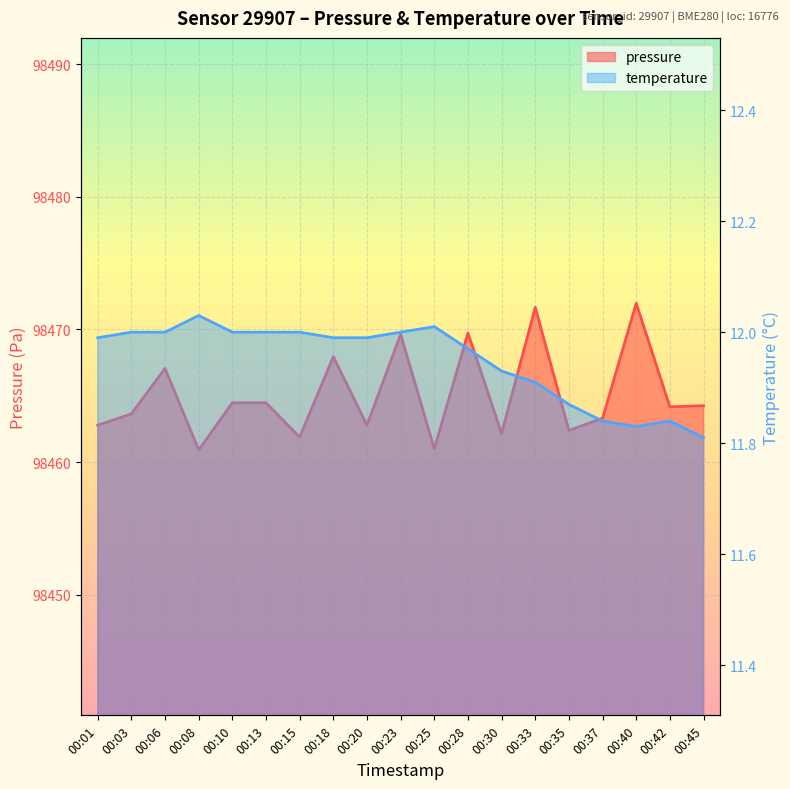

At which category is the sum across all series the highest?

00:40